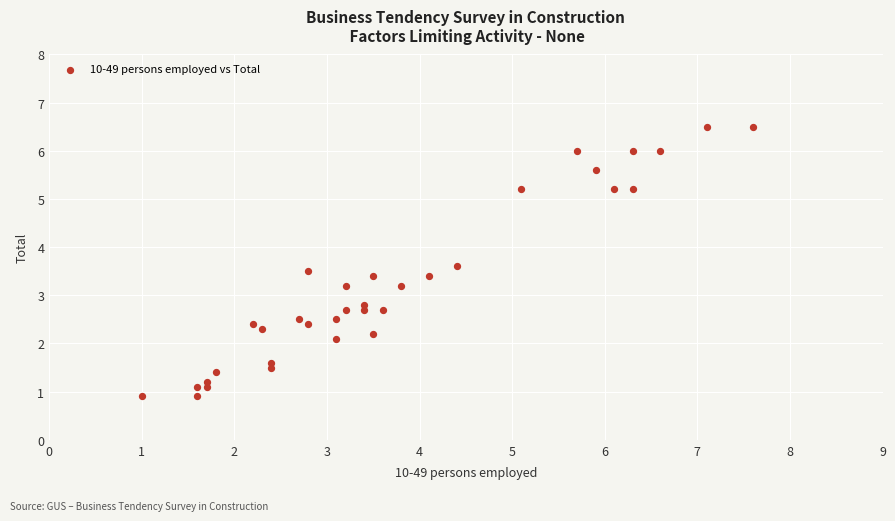

What is the range of X values (max minus min)?

6.6